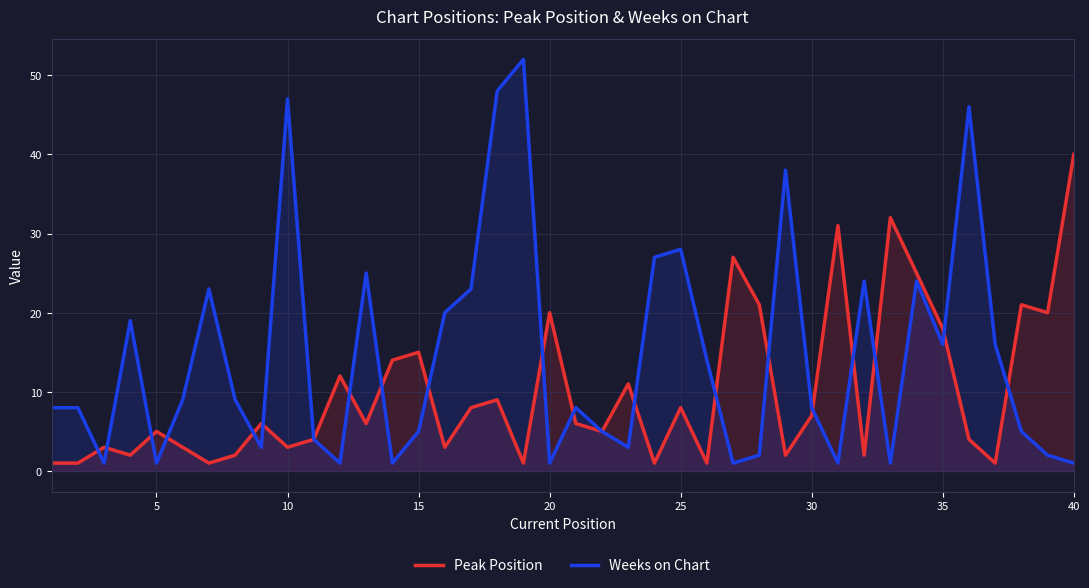

What is the sum of all Peak Position values?

402